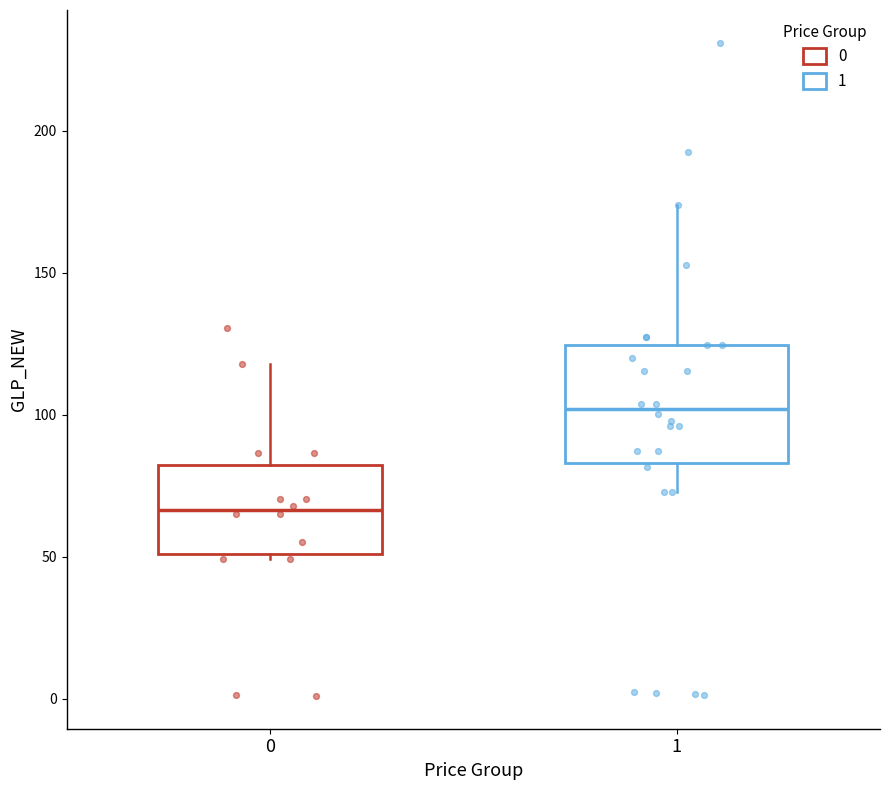

Where does the upper whisker of the box at x = 1 end on the y-axis? The values are not printed on the chart, so give them approximately, as read against the axis.

175